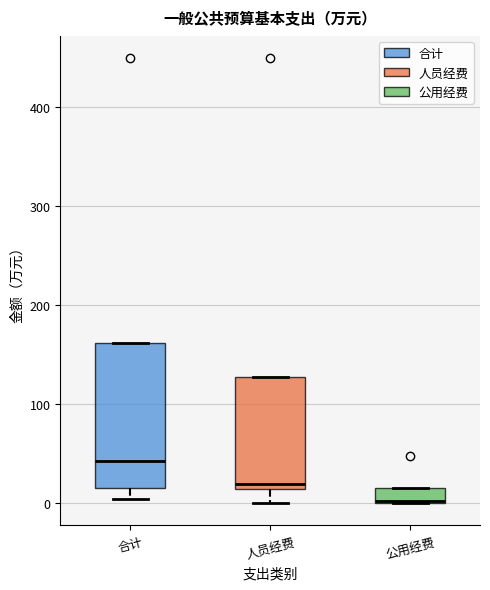

Where is the upper edge of the box for 公用经费 on the y-axis? The values are not printed on the chart, so give them approximately, as read against the axis.

10